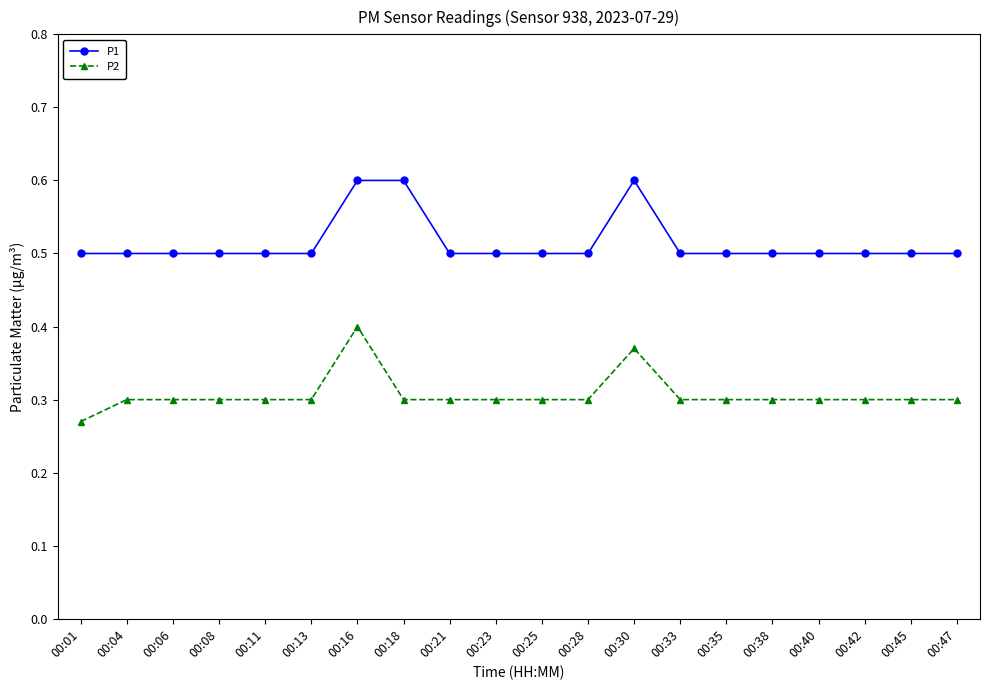

True or false: P2 has a value of 0.5 at 00:11.

False